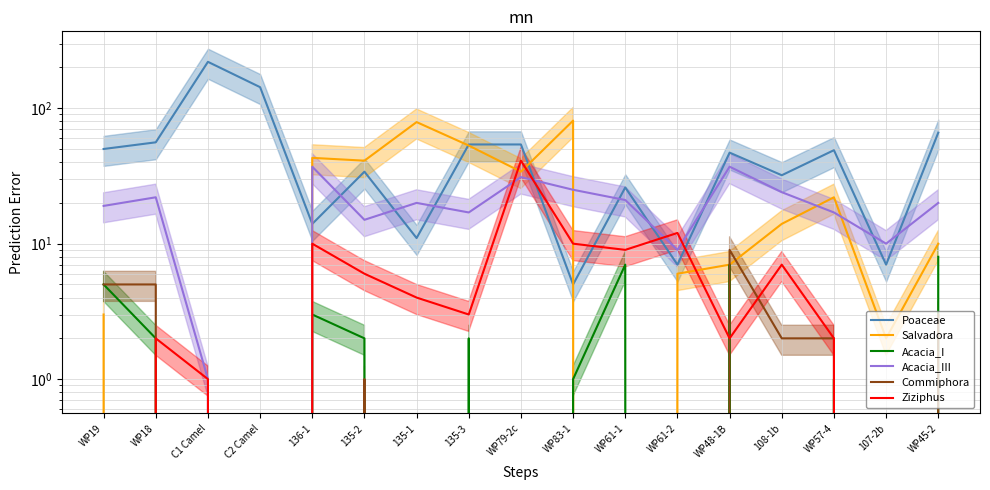

What is the maximum value shown in the chart?

220